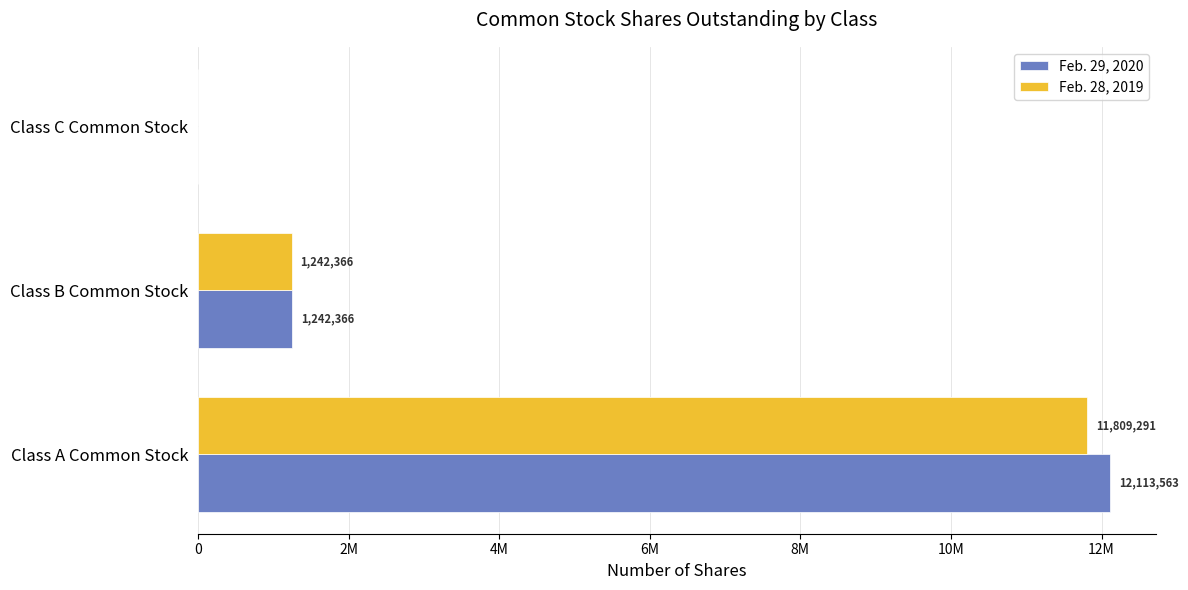

What are all the series names shown in the legend?

Feb. 29, 2020, Feb. 28, 2019